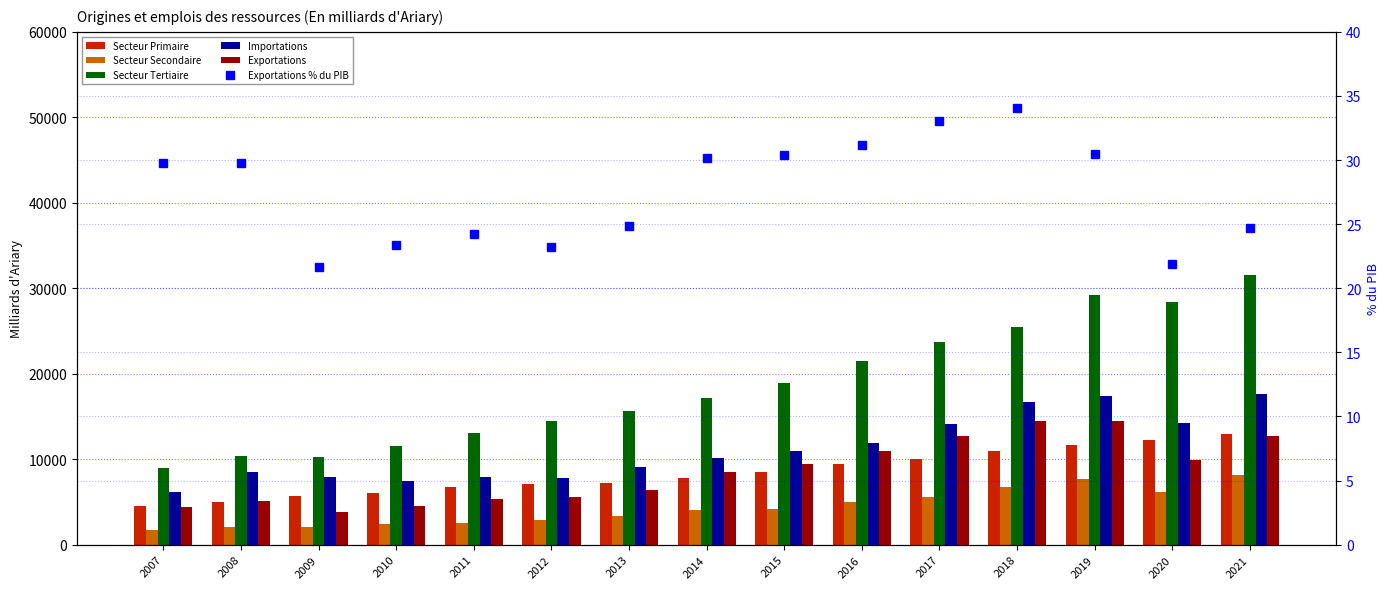

At how many categories does at least one series exceed 15937?

8